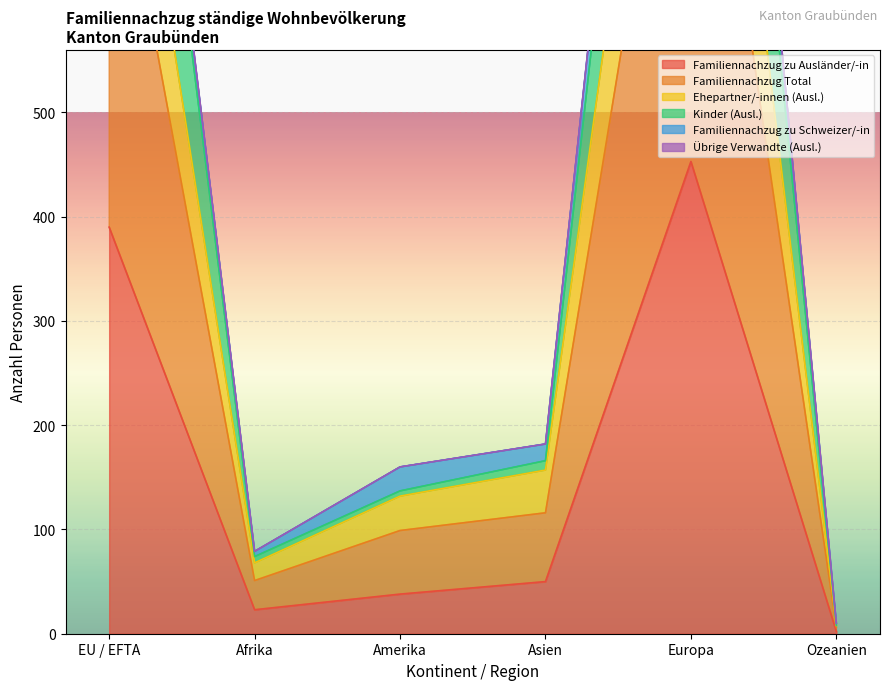

True or false: Kinder (Ausl.) and Familiennachzug Total intersect in this chart.

False